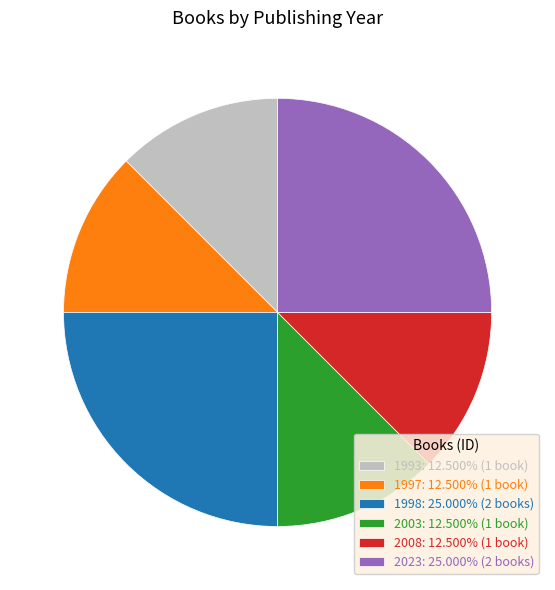

Does 2008: 12.500% (1 book) represent more than half of the total?

No